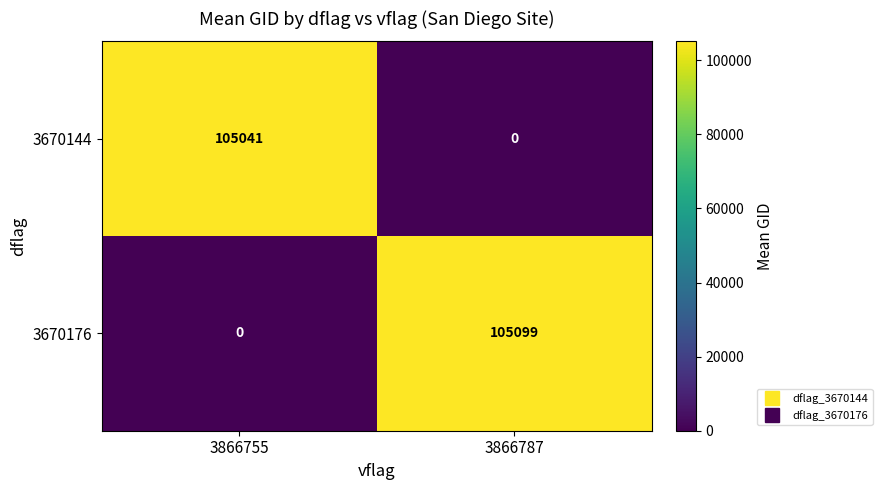

What is the total value across all series at 3866787?

105099